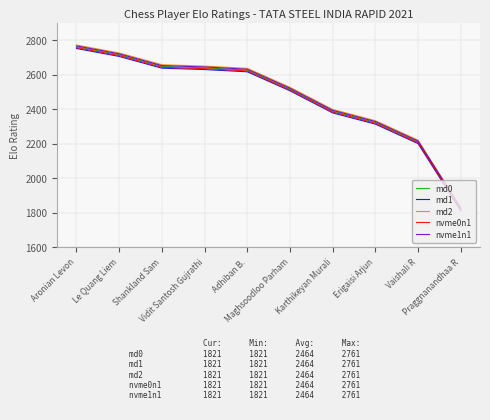

What position from the right is Le Quang Liem?

9